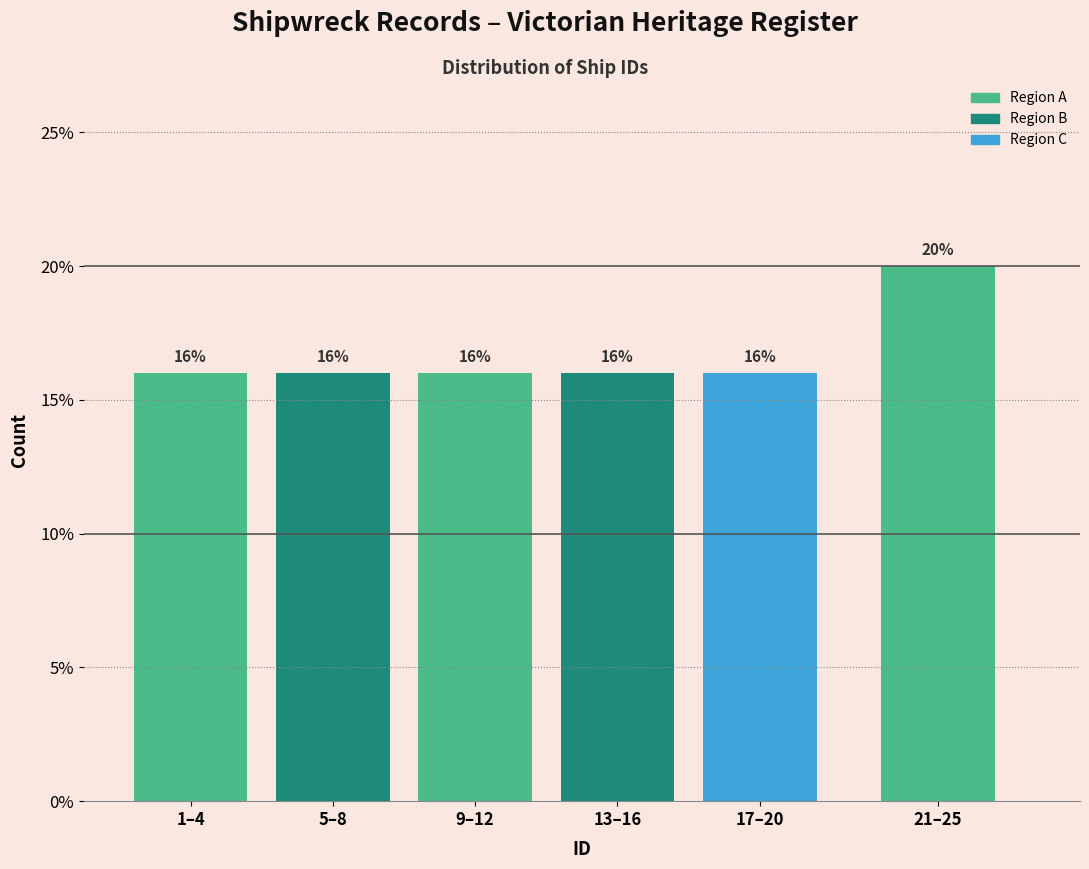

Reading left to right, what are all the values shown in this chart?

1–4=16	5–8=16	9–12=16	13–16=16	17–20=16	21–25=20